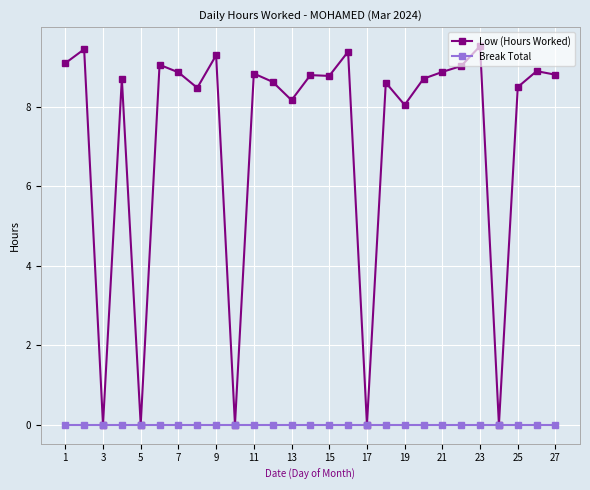

What is the difference between the maximum and second lowest values in the Low (Hours Worked) series?

9.5